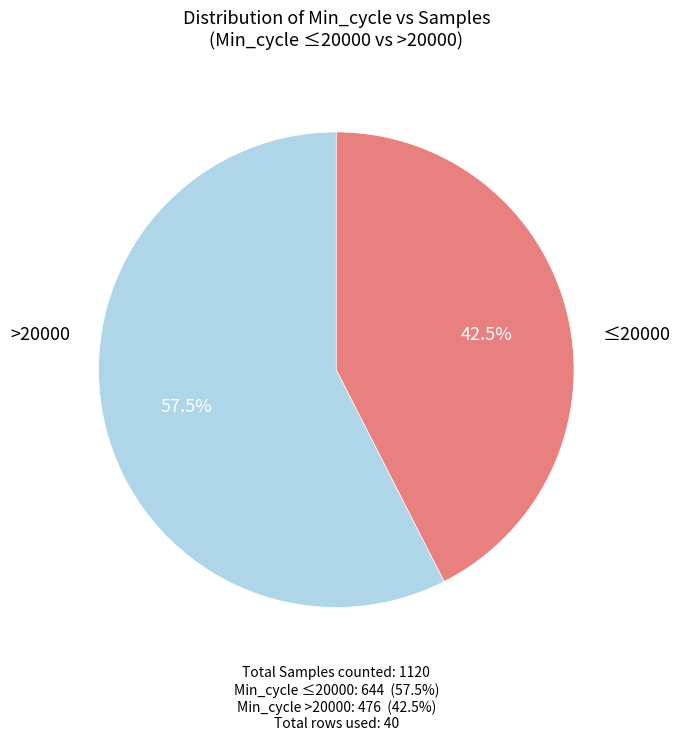

How many slices are in this pie chart?

2